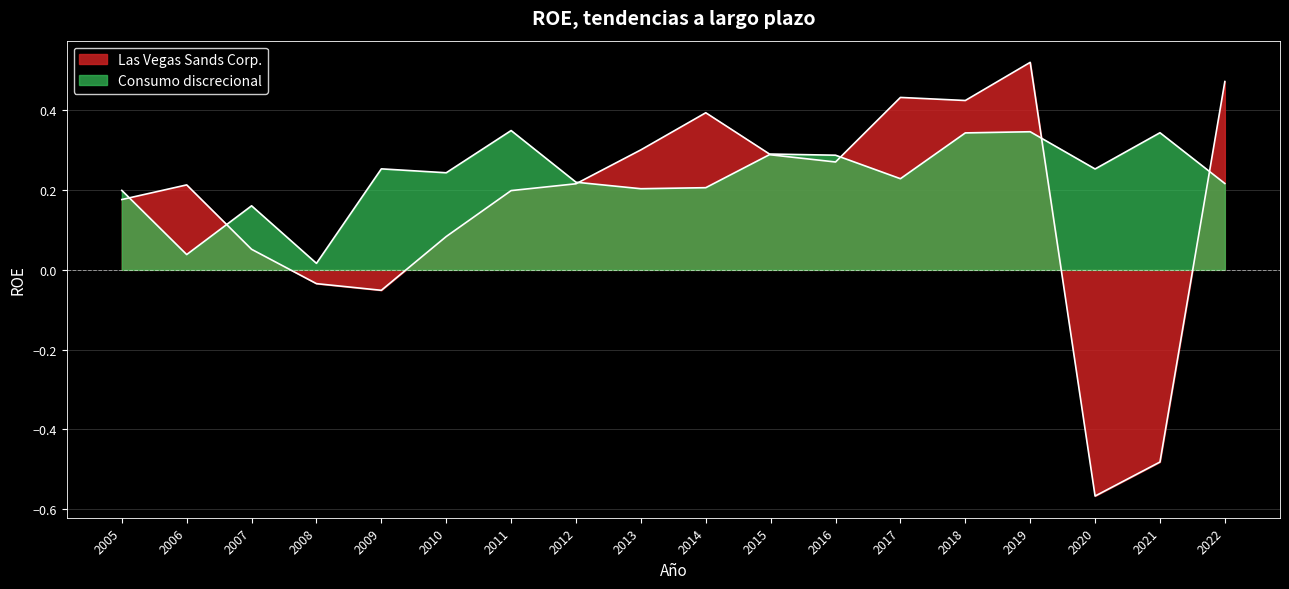

At how many categories does at least one series exceed 0?

18